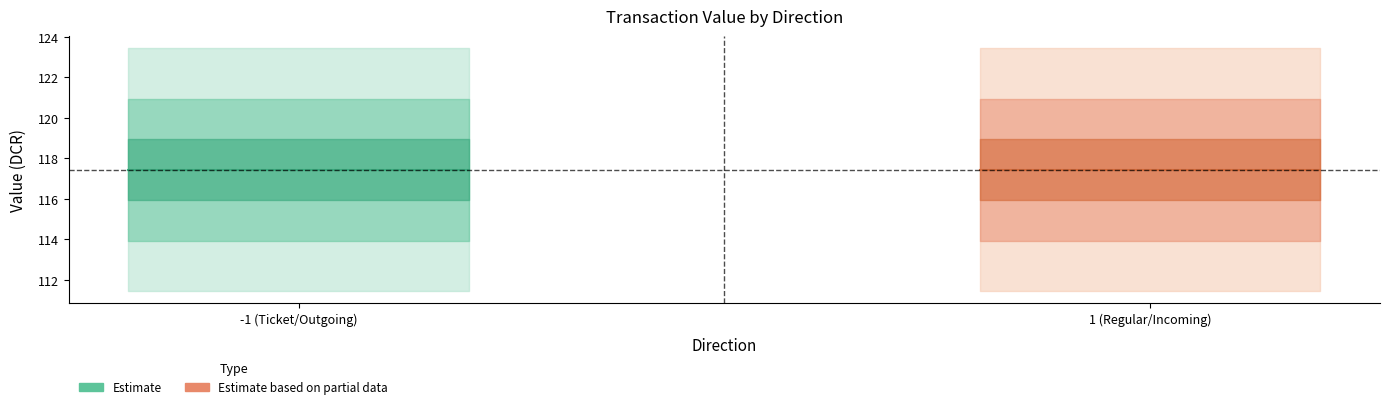

Between -1 and -1, which is larger?

-1